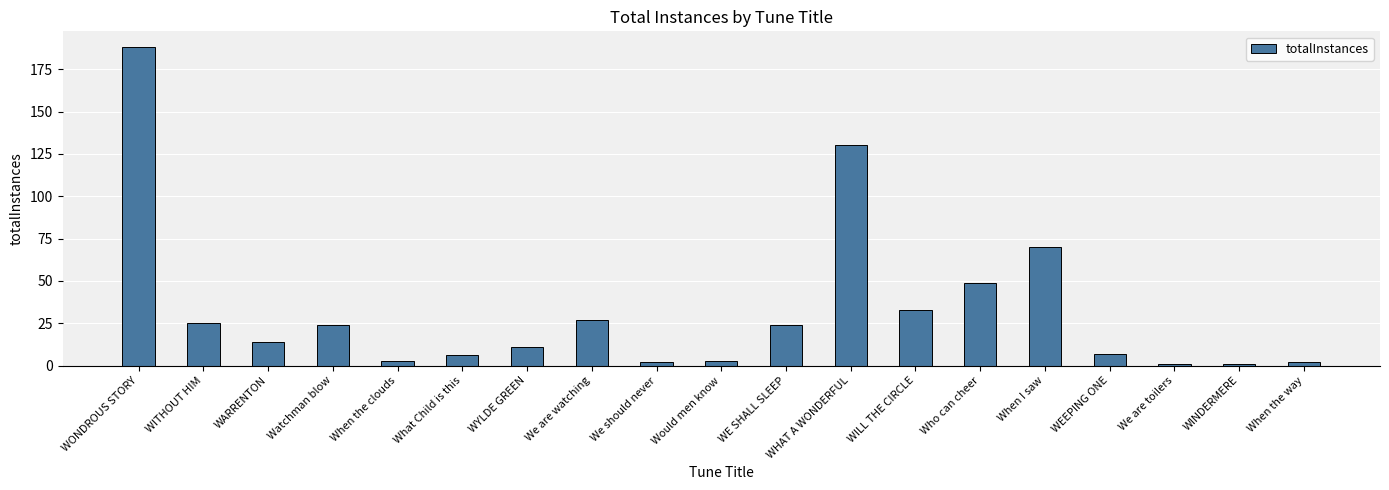

Reading right to left, extract all data points from this chart.

2	1	1	7	70	49	33	130	24	3	2	27	11	6	3	24	14	25	188